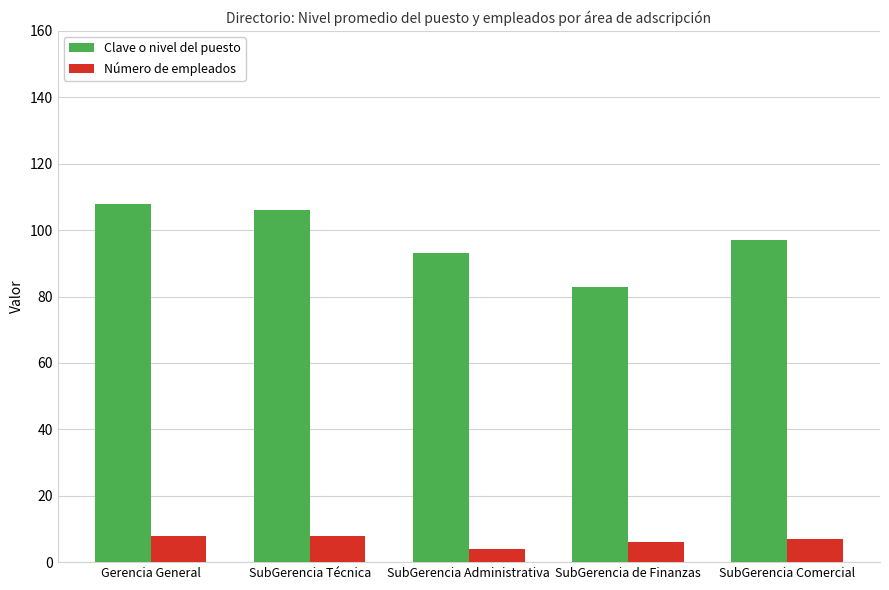

List the series in order of their peak value, lowest first.

Número de empleados, Clave o nivel del puesto